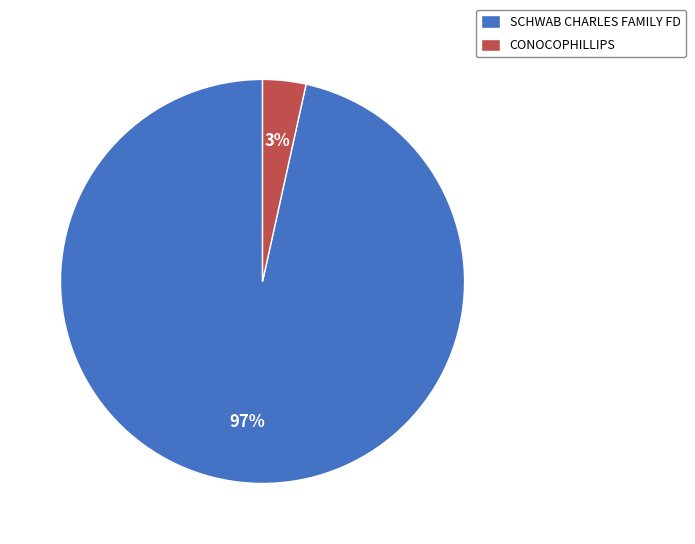

True or false: SCHWAB CHARLES FAMILY FD accounts for 97% of the total.

True